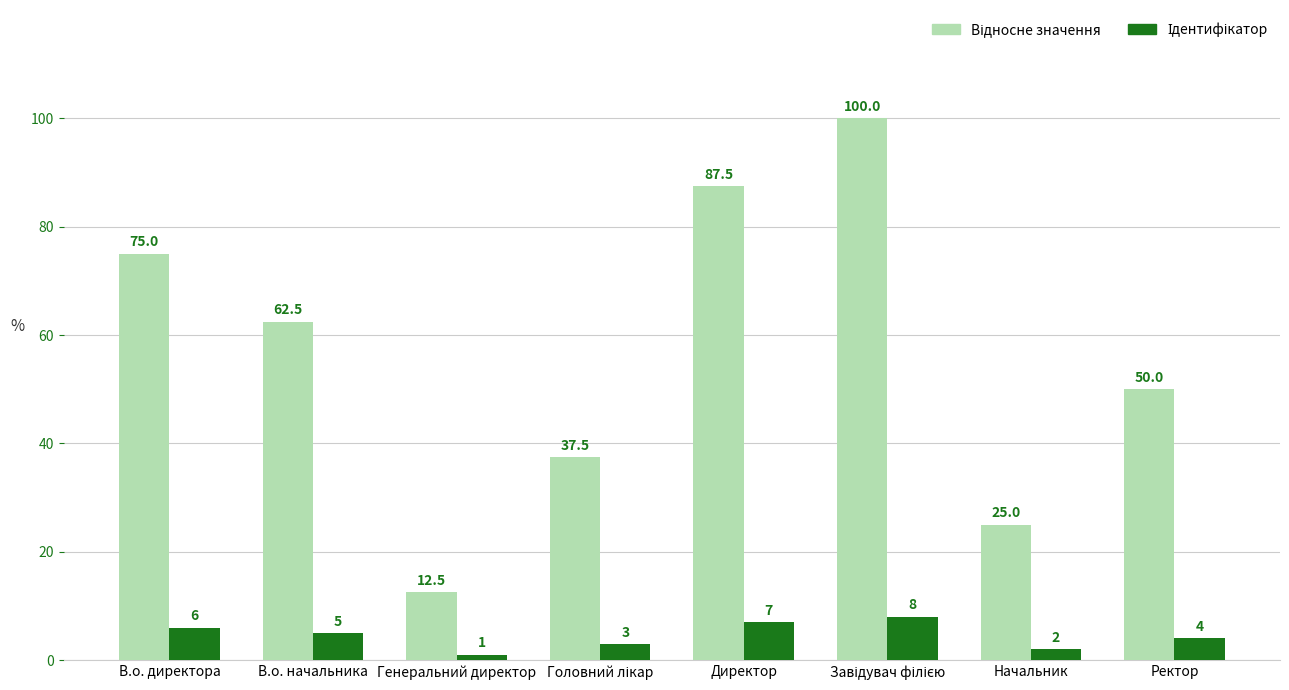

What is the total value across all series at Начальник?

27.0